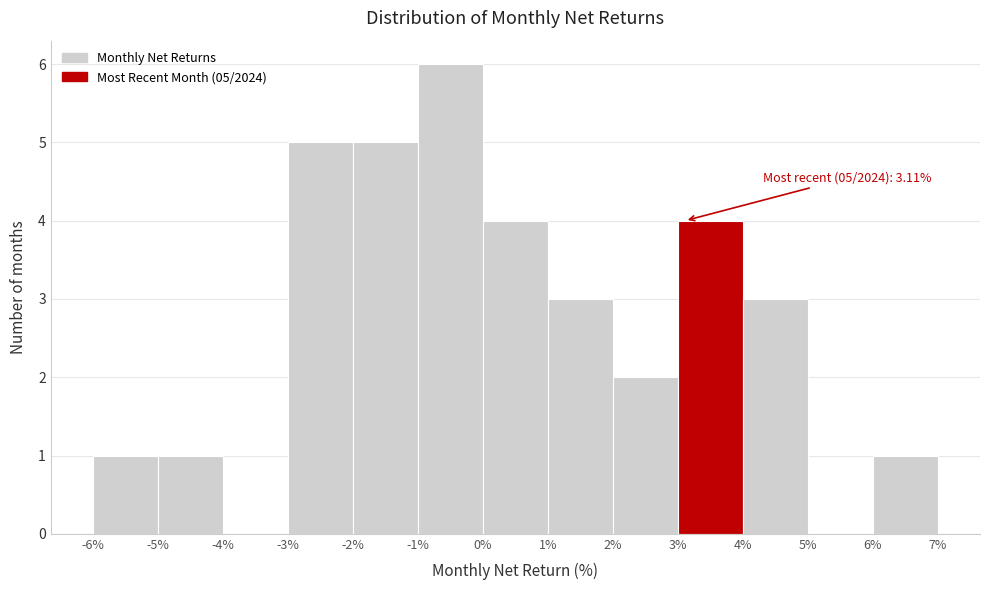

Which range on the x-axis has the tallest bar?

-1% to 0%